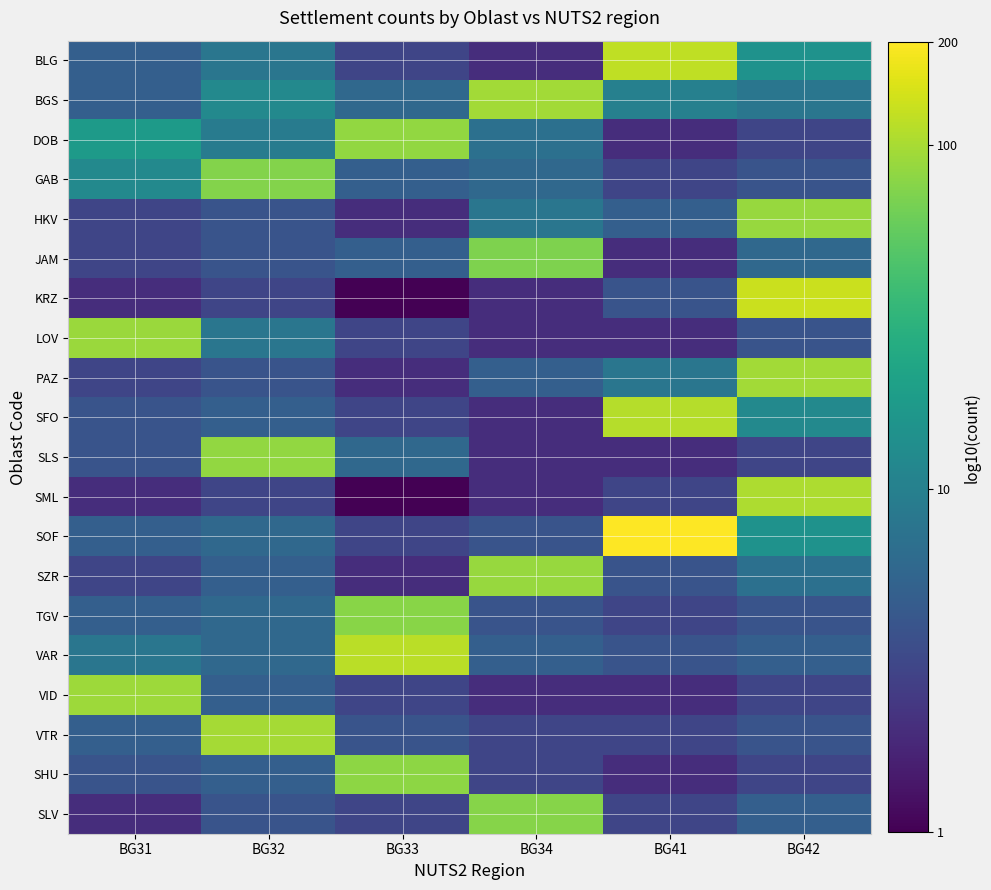

Which series changed the most between BG41 and BG42?

SML